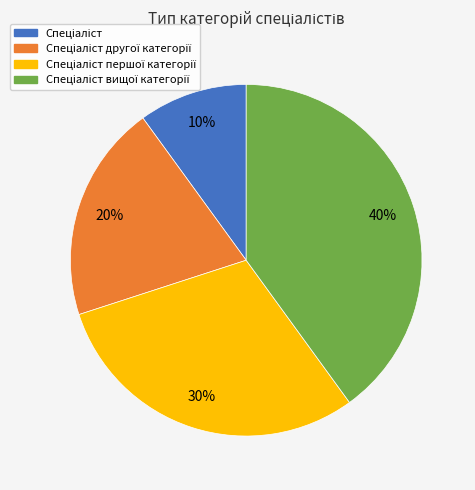

Is there a majority slice in this chart?

No